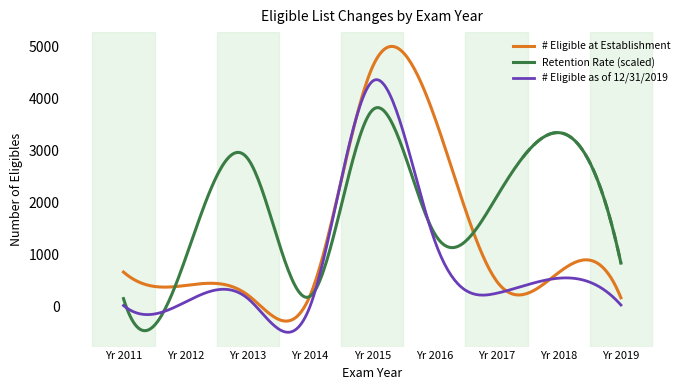

What is the highest value of the # Eligible at Establishment series?

4992.8